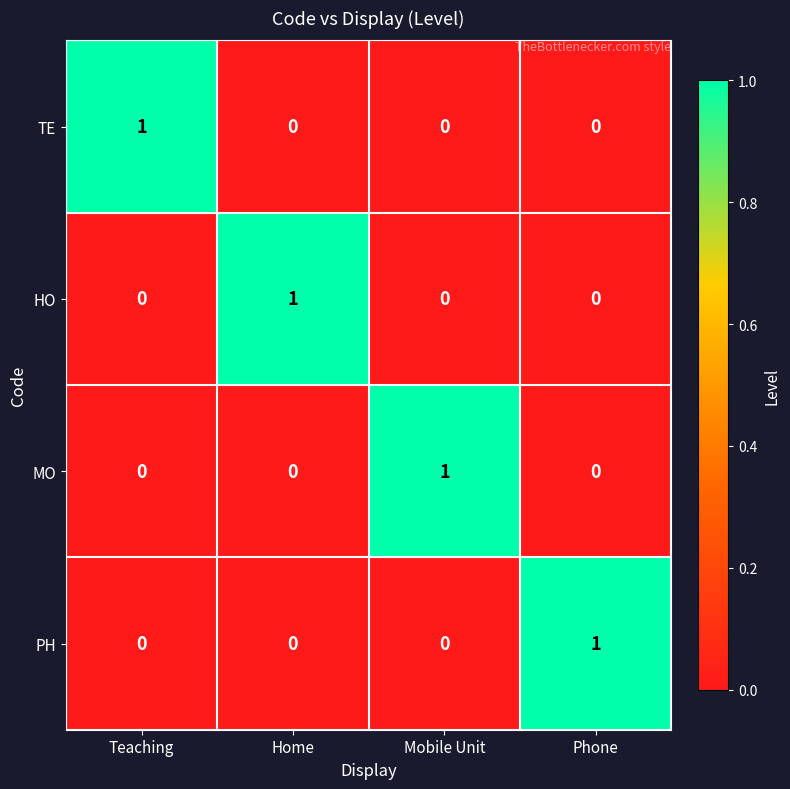

Reading right to left, extract all data points from this chart.

TE: 0	0	0	1
HO: 0	0	1	0
MO: 0	1	0	0
PH: 1	0	0	0